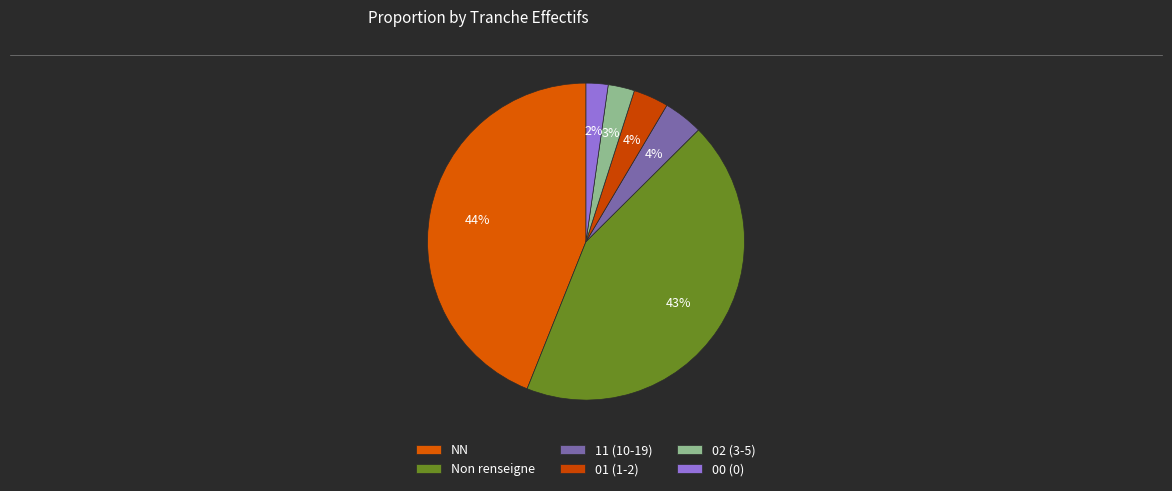

To the nearest percent, what is the difference between the largest and smallest slice percentages?

42%